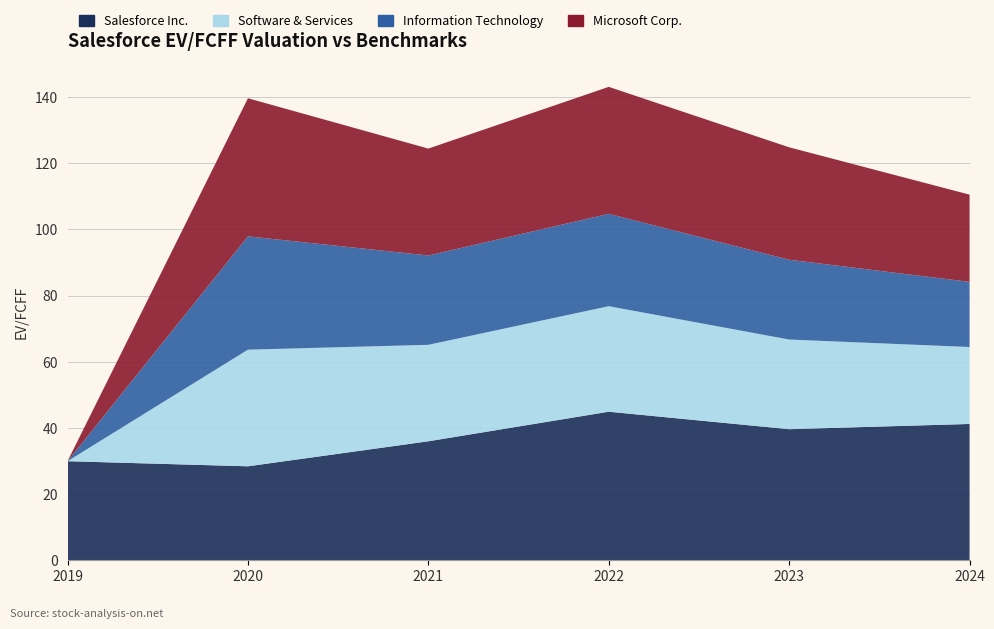

Reading right to left, what are all the values shown in this chart?

Salesforce Inc.: 2024-01-31=41.2	2023-01-31=39.6	2022-01-31=44.9	2021-01-31=36.0	2020-01-31=28.4	2019-01-31=29.9
Software & Services: 2024-01-31=23.3	2023-01-31=27.1	2022-01-31=31.9	2021-01-31=29.2	2020-01-31=35.3	2019-01-31=0.0
Information Technology: 2024-01-31=19.7	2023-01-31=24.1	2022-01-31=27.9	2021-01-31=27.0	2020-01-31=34.2	2019-01-31=0.0
Microsoft Corp.: 2024-01-31=26.4	2023-01-31=34.0	2022-01-31=38.4	2021-01-31=32.3	2020-01-31=41.8	2019-01-31=0.0